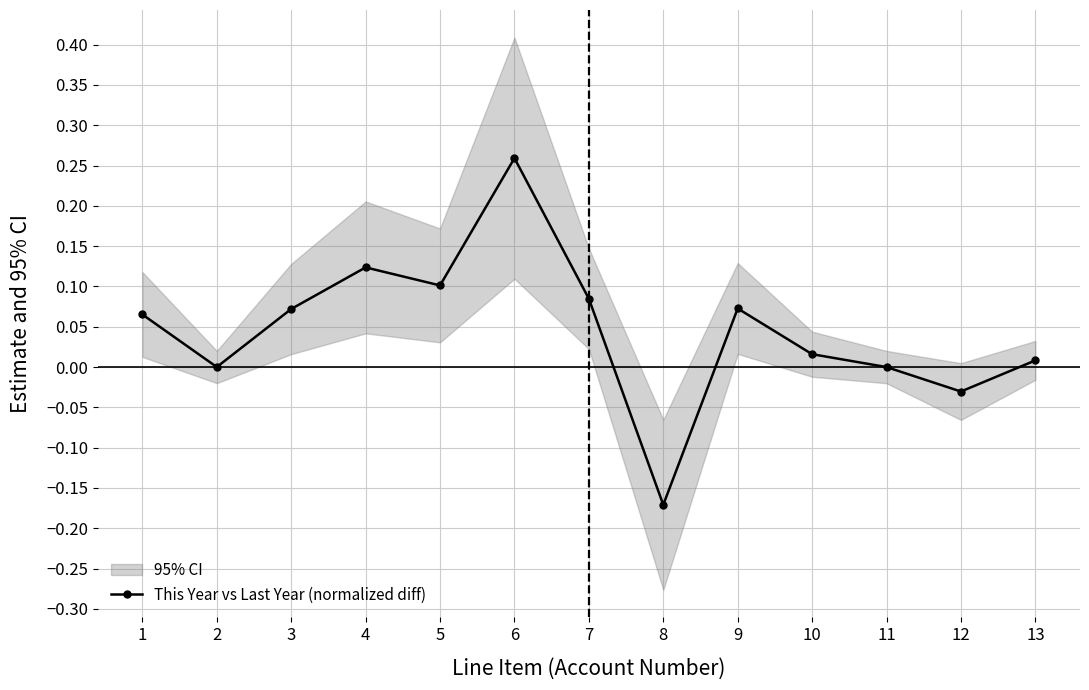

True or false: the data shows 0.0 at 13.

True